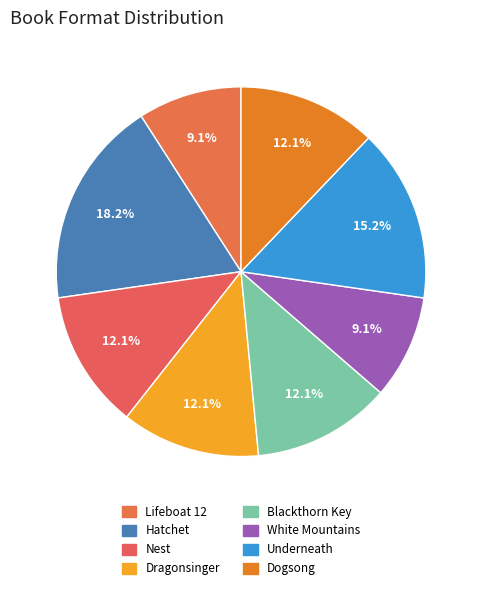

To the nearest percent, what portion does Hatchet represent?

18%